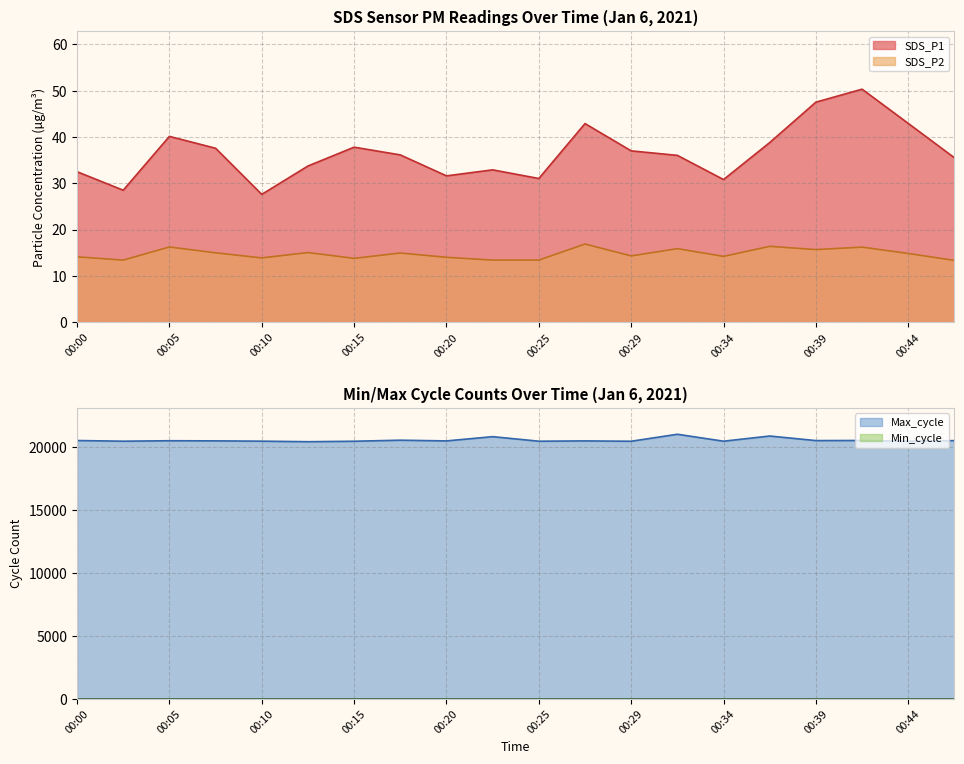

What is the spread (max minus min) of values at 00:25?

20417.6